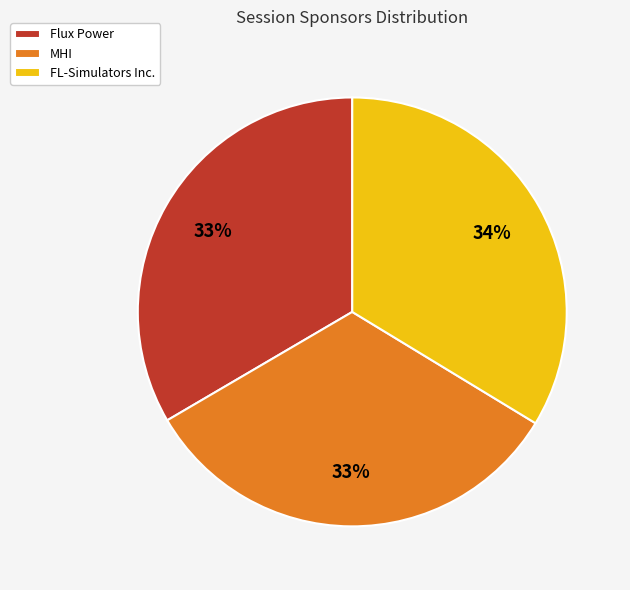

To the nearest percent, what is the difference between the largest and smallest slice percentages?

1%